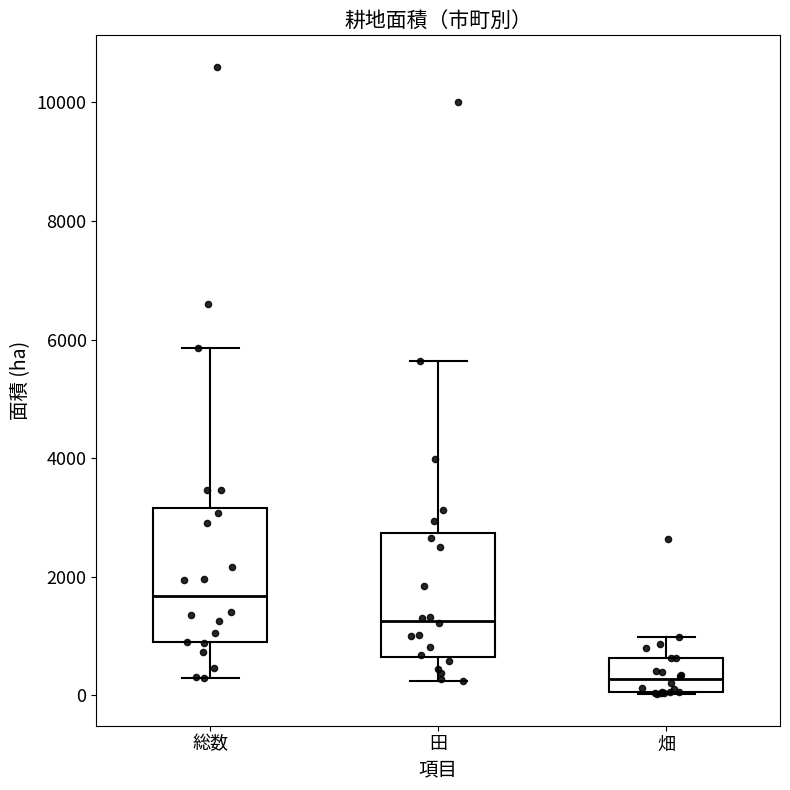

Where does the upper whisker of the box for 畑 end on the y-axis? The values are not printed on the chart, so give them approximately, as read against the axis.

1000